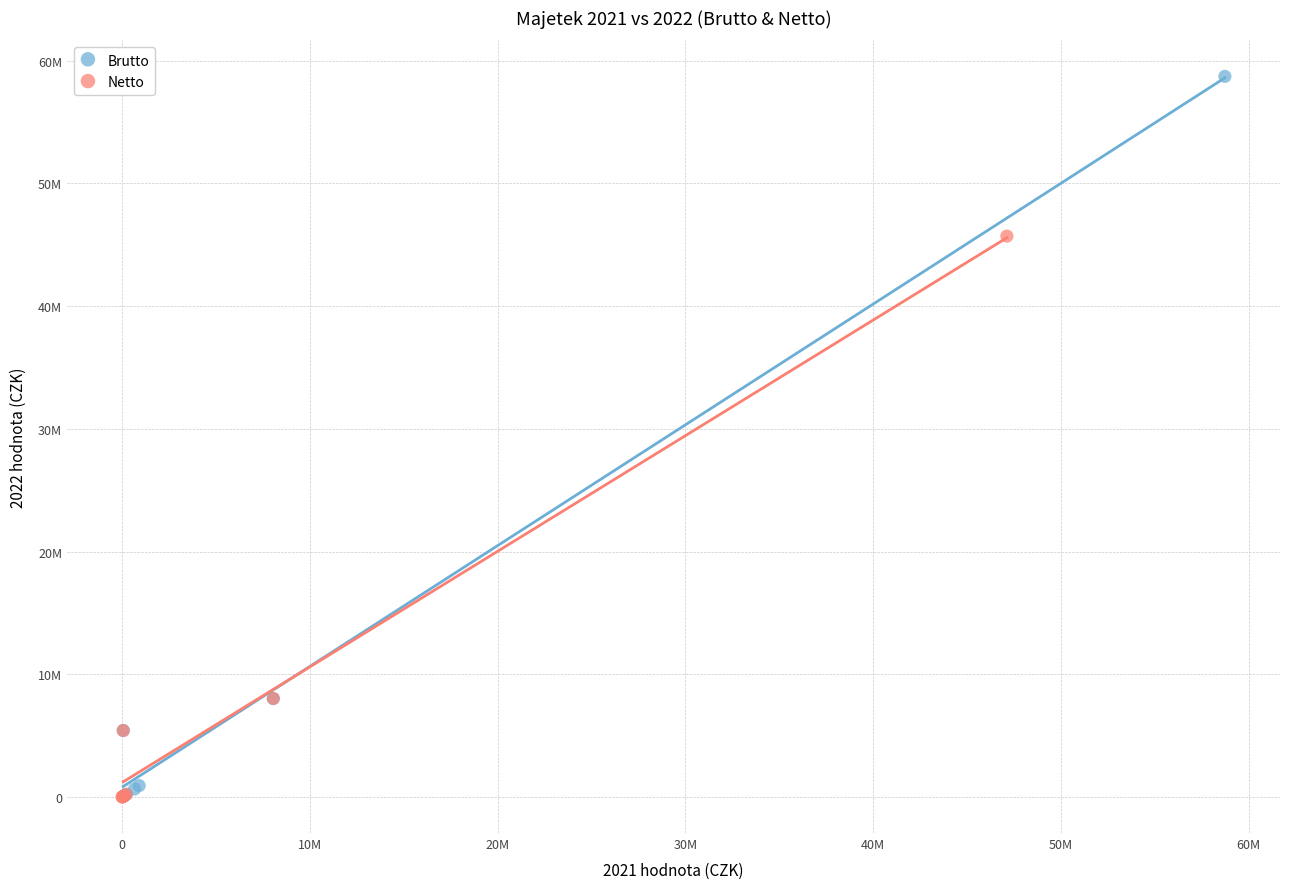

What are all the series names shown in the legend?

Brutto, Netto